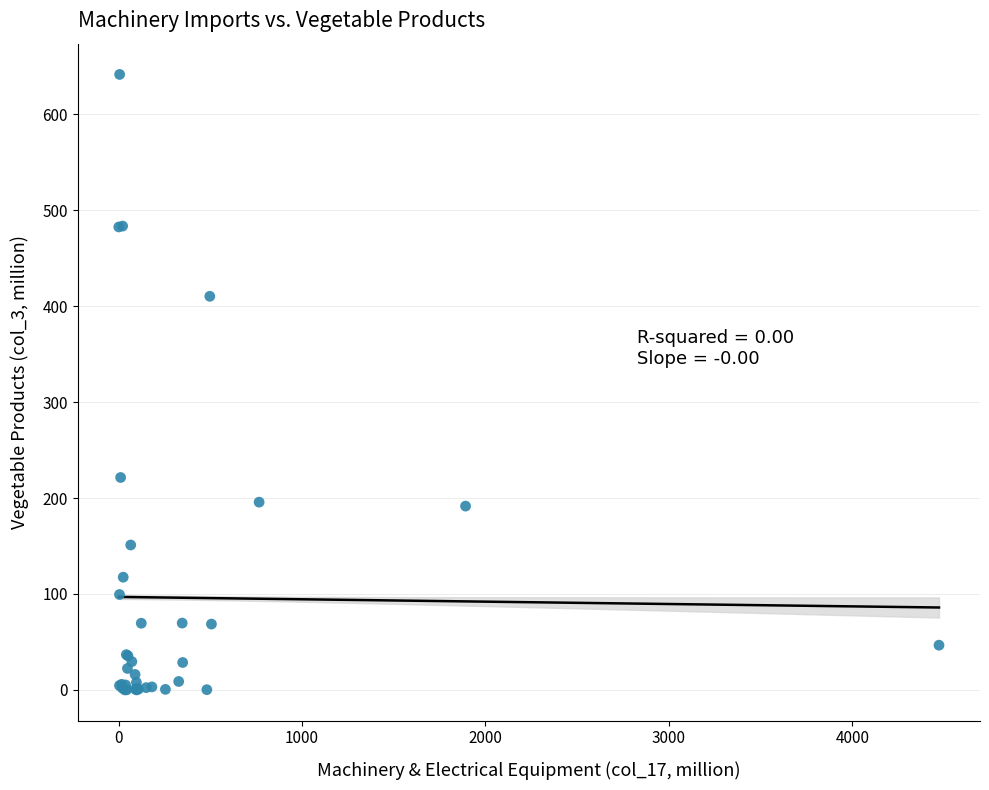

What Y value in the scatter plot is closest to 320?

410.3